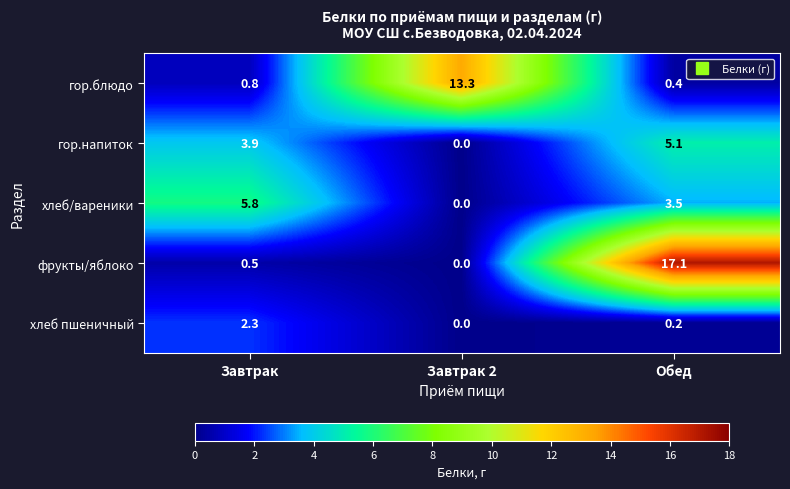

Which category has the lowest value across all series?

Завтрак 2